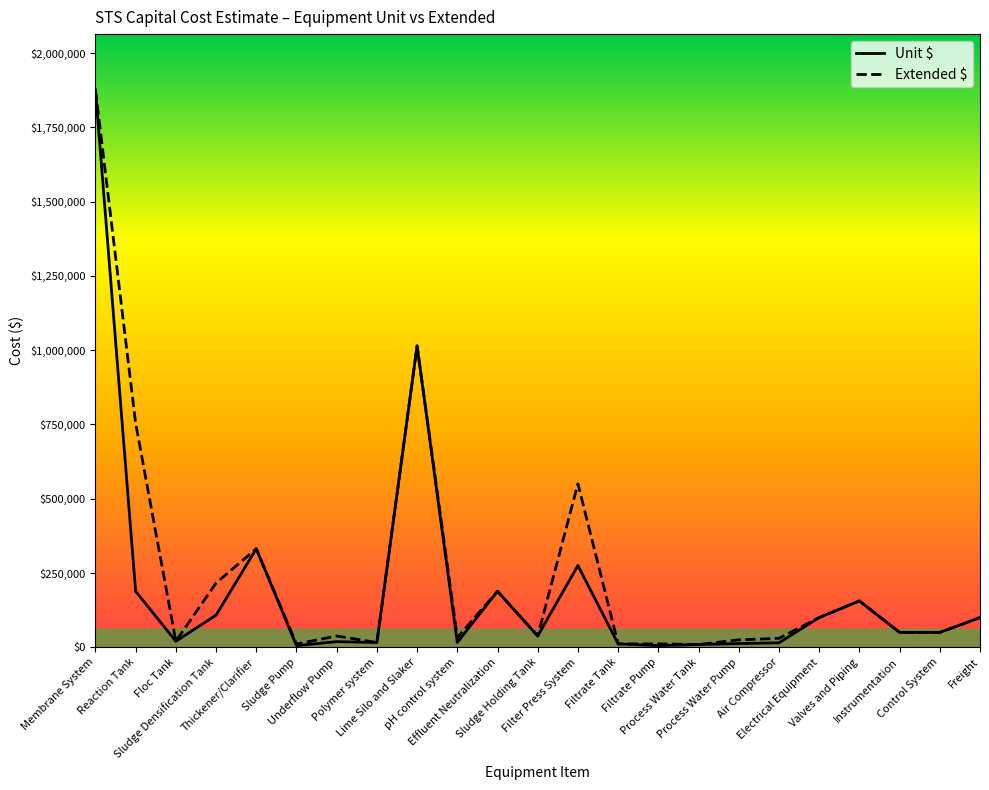

Which series has the largest range (max minus min)?

Unit $